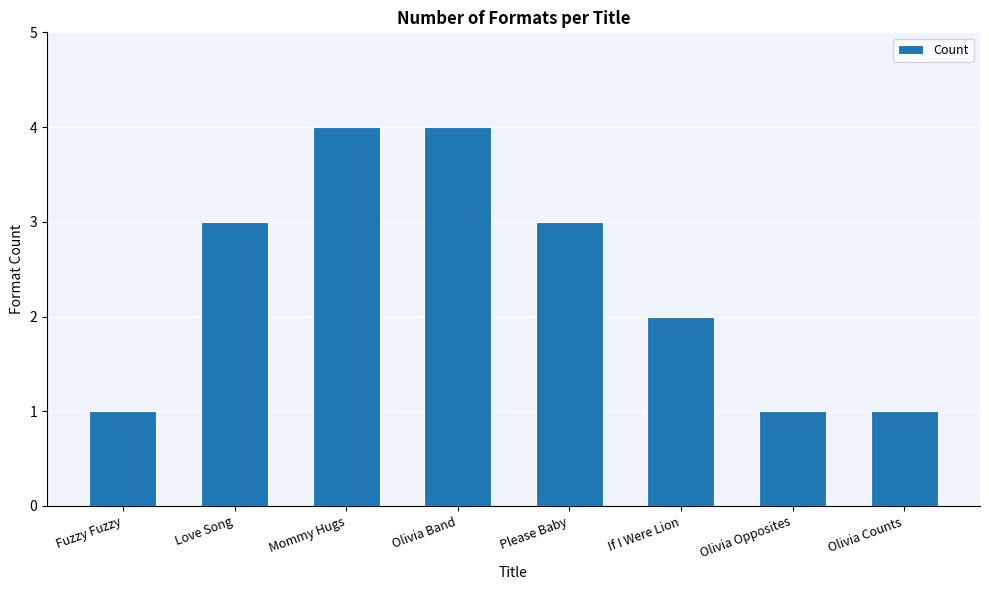

What is the difference between the maximum and minimum values?

3